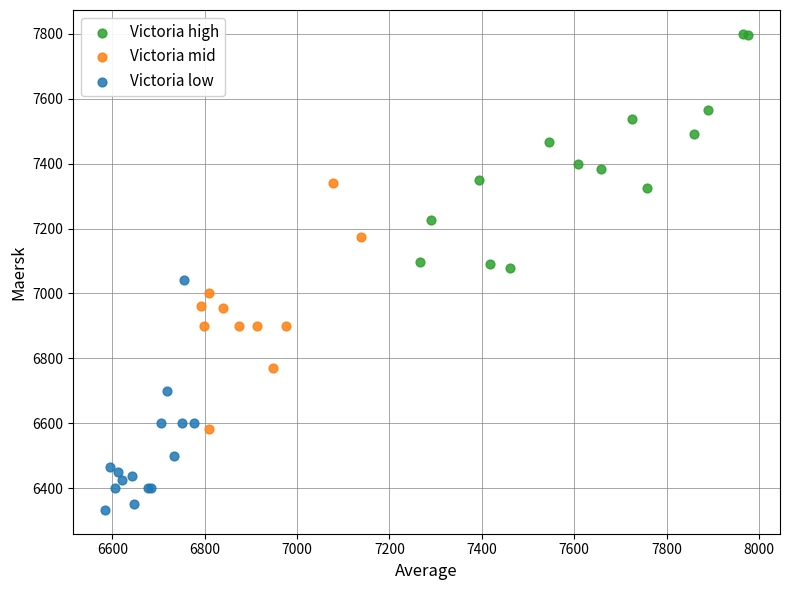

What are all the series names shown in the legend?

Victoria high, Victoria mid, Victoria low